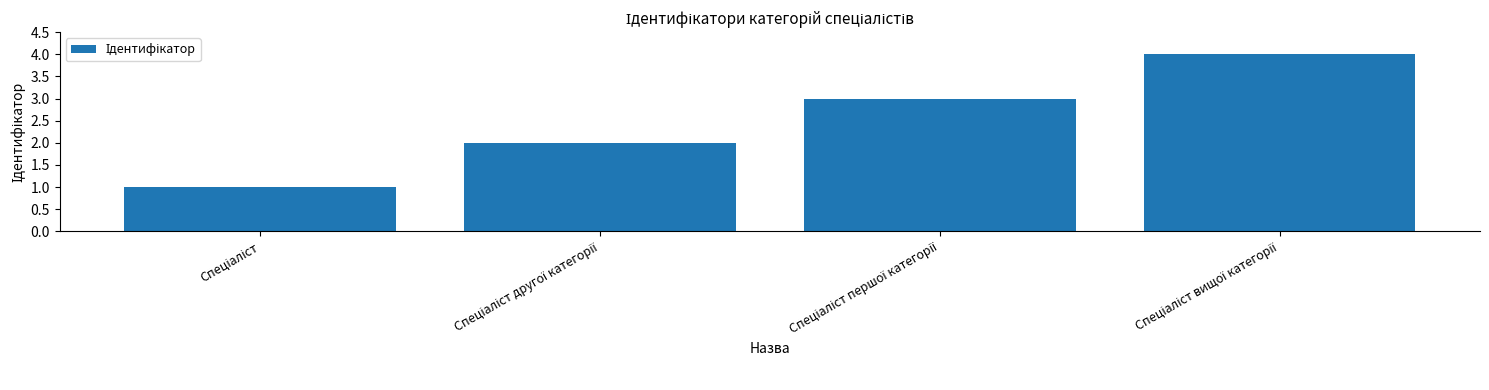

What is the sum of all values?

10